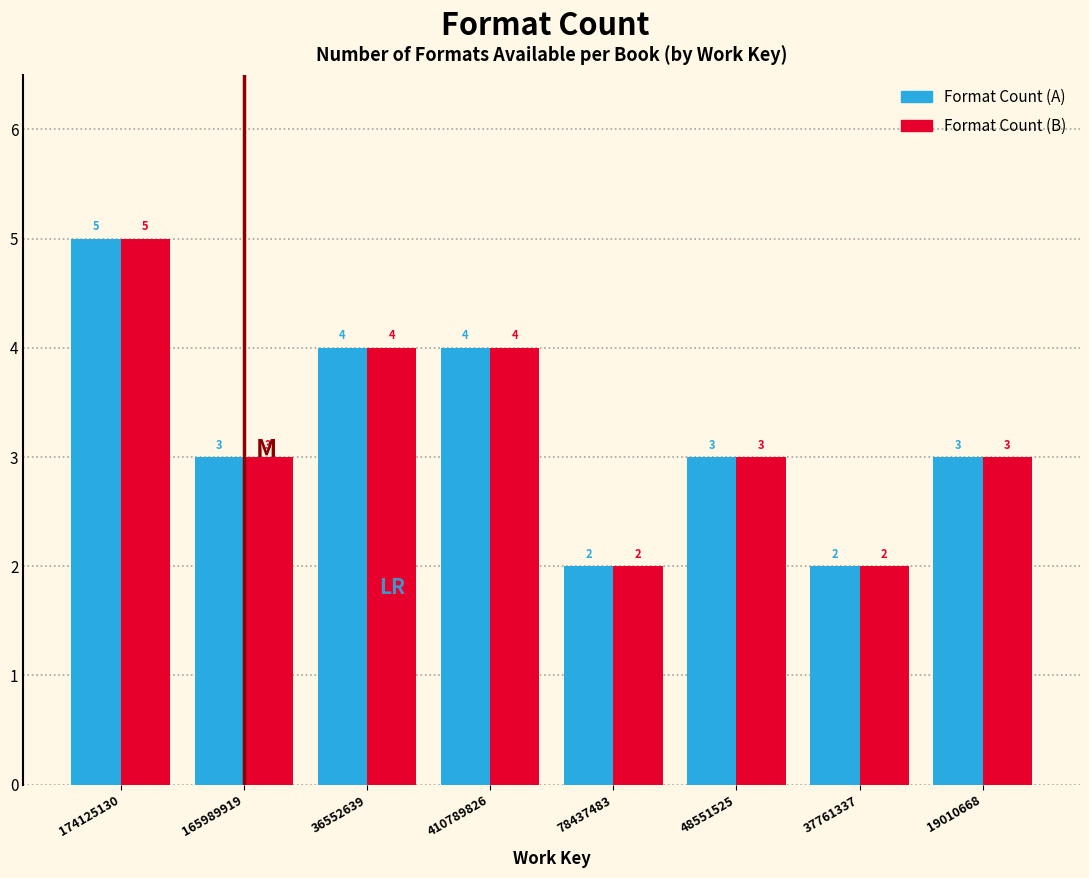

At which category is the sum across all series the highest?

174125130